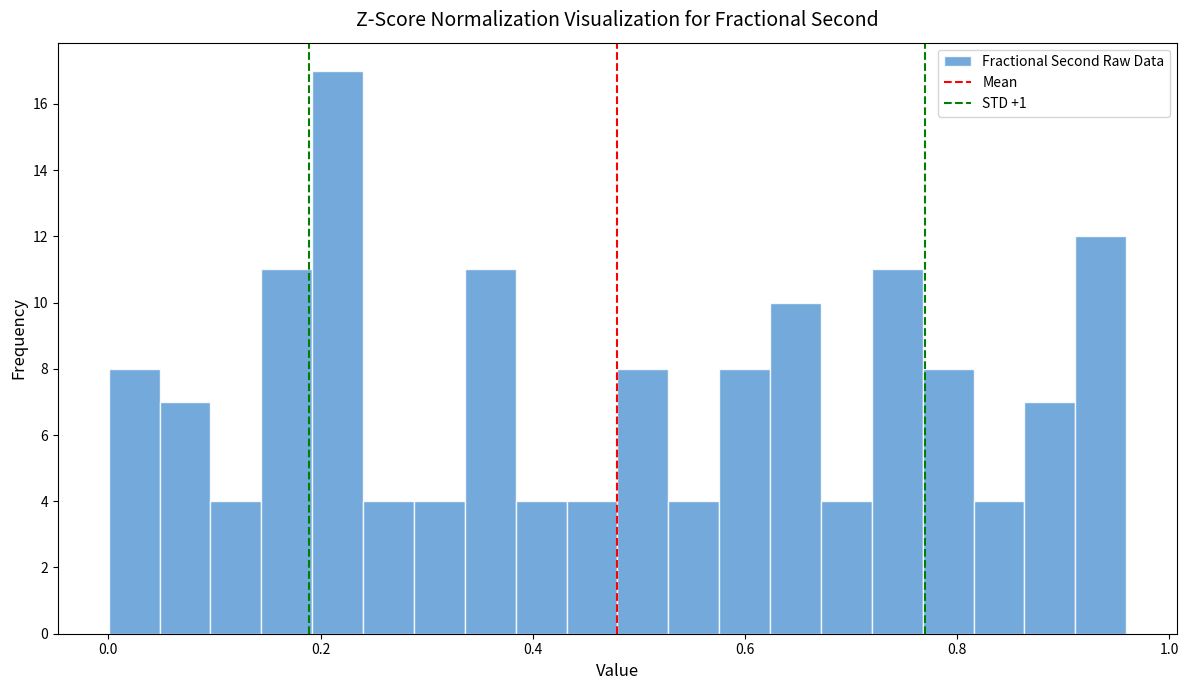

Read against the x-axis, roughly where is the centre of the tallest bar?

0.22